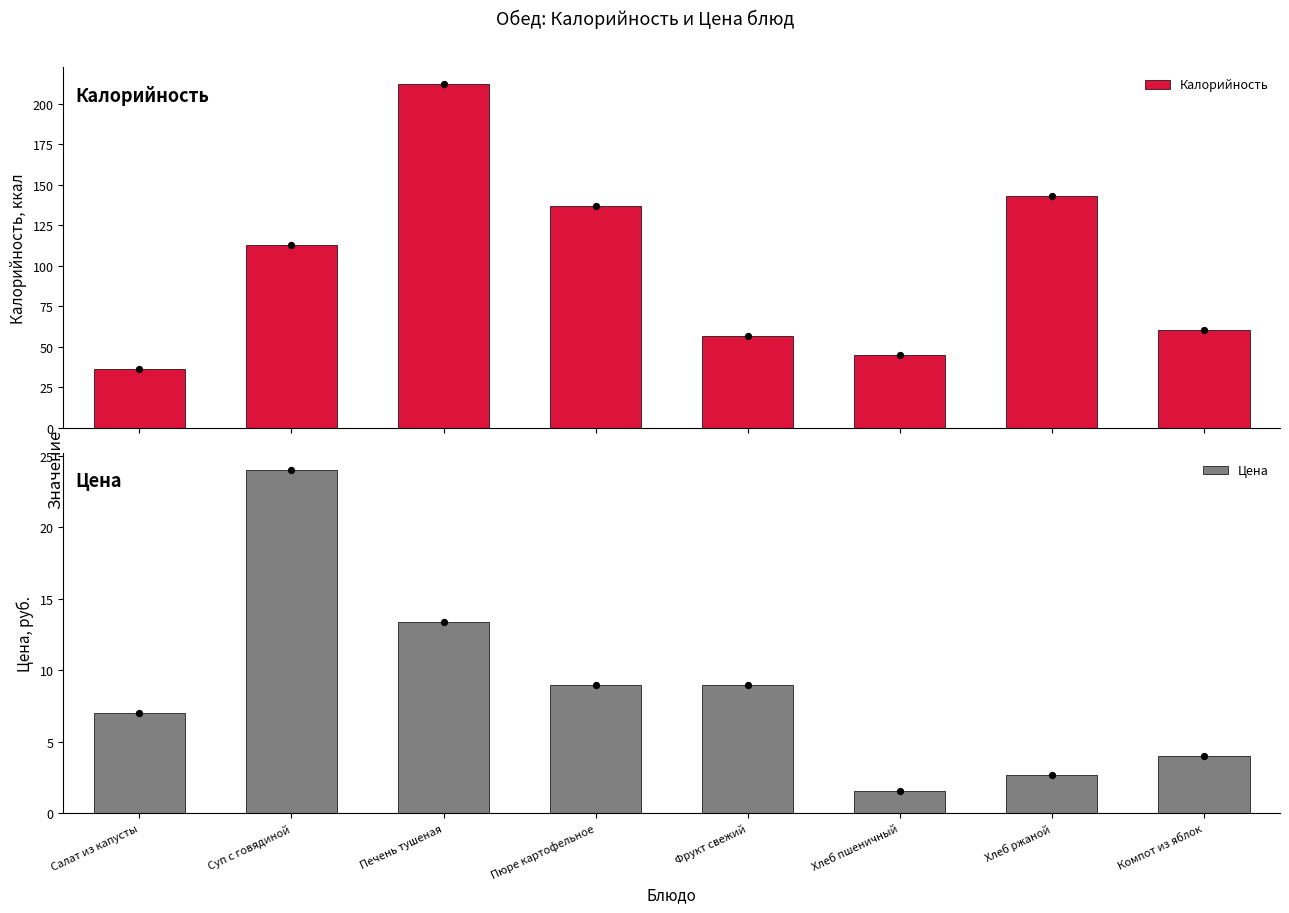

At which category is the sum across all series the highest?

Печень тушеная